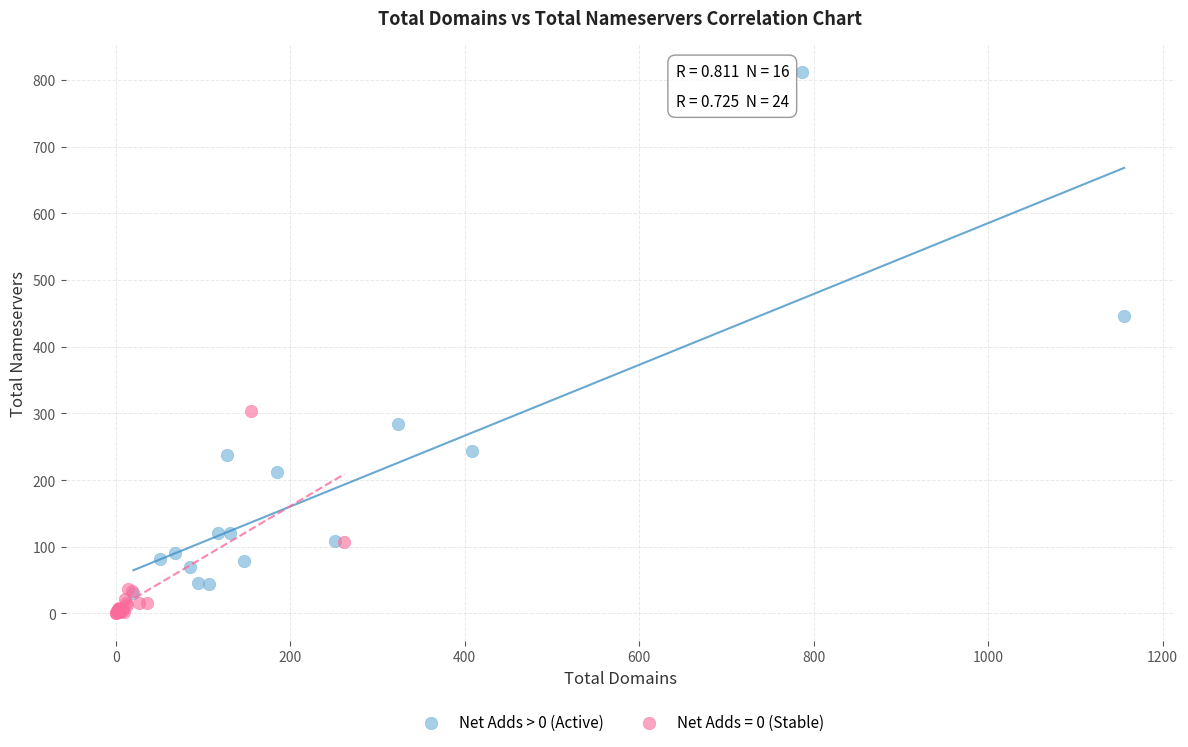

Which series reaches the maximum Y coordinate?

Net Adds > 0 (Active)